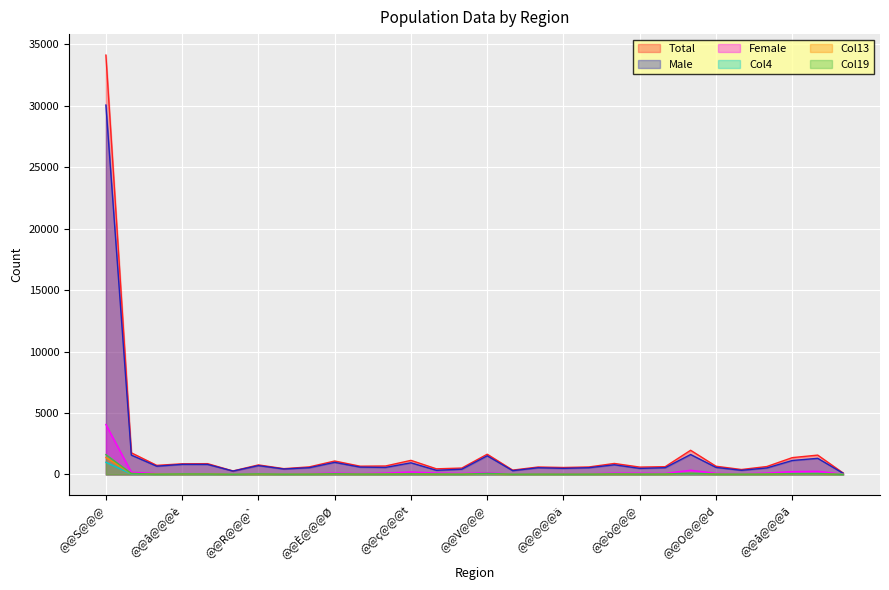

Rank the series by their maximum value, from lowest to highest.

Col4, Col13, Col19, Female, Male, Total